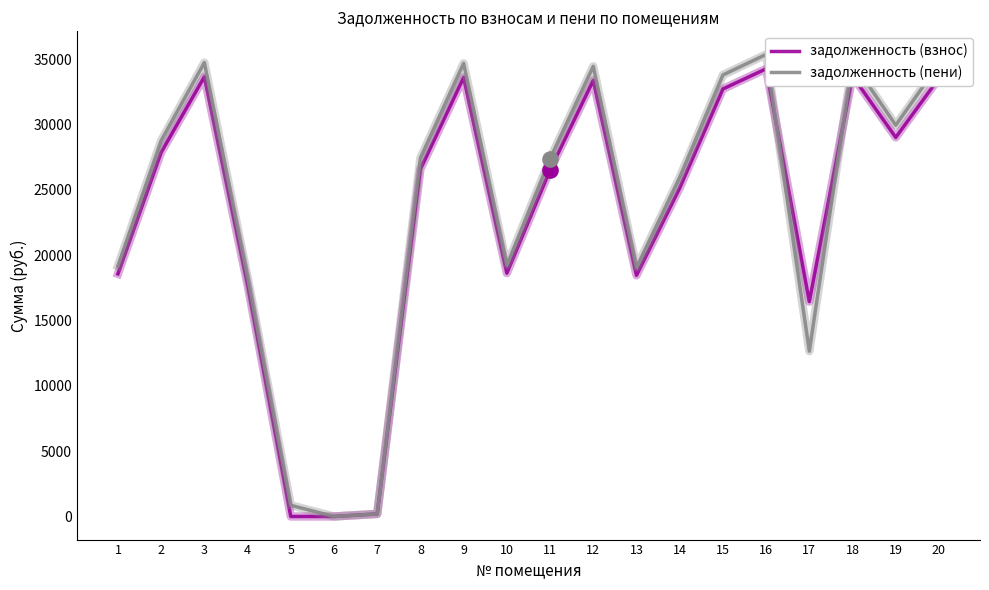

What are all the series names shown in the legend?

задолженность (взнос), задолженность (пени)